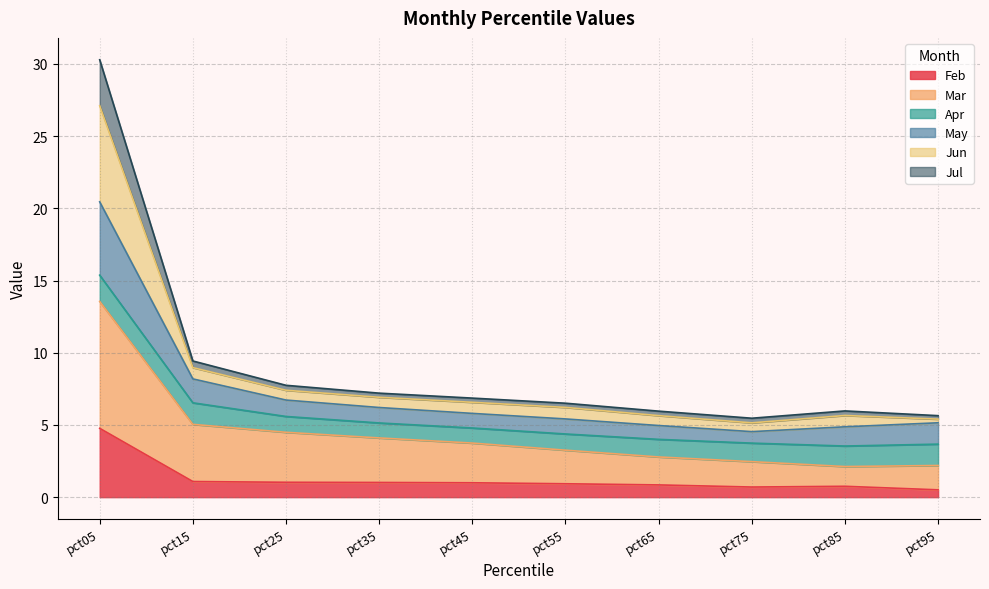

Which category has the highest value in the Feb series?

pct05